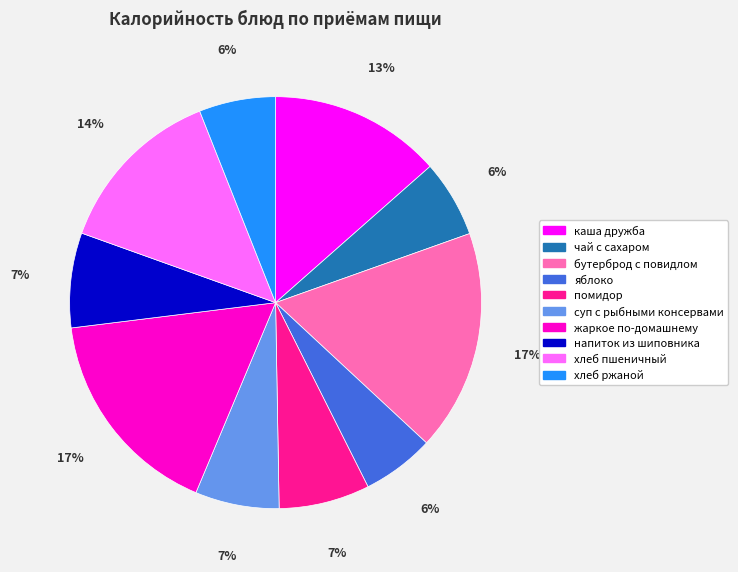

Combined, do каша дружба and хлеб ржаной account for over 50%?

No